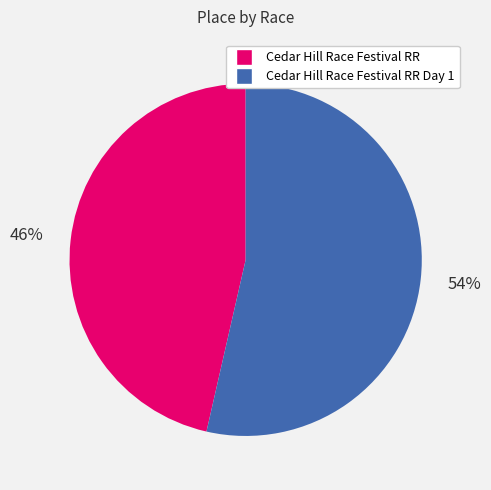

Rank the categories by value from lowest to highest.

Cedar Hill Race Festival RR, Cedar Hill Race Festival RR Day 1